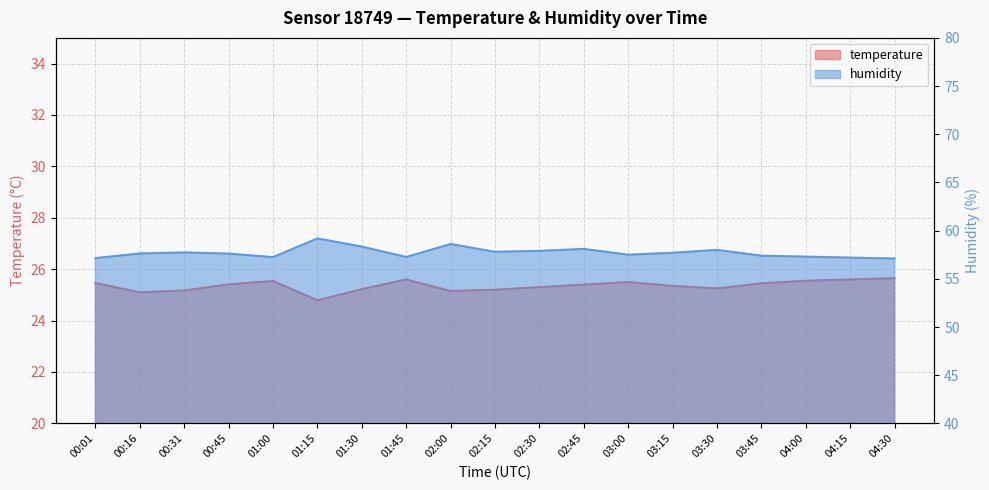

What is the total value across all series at 01:15?

84.0